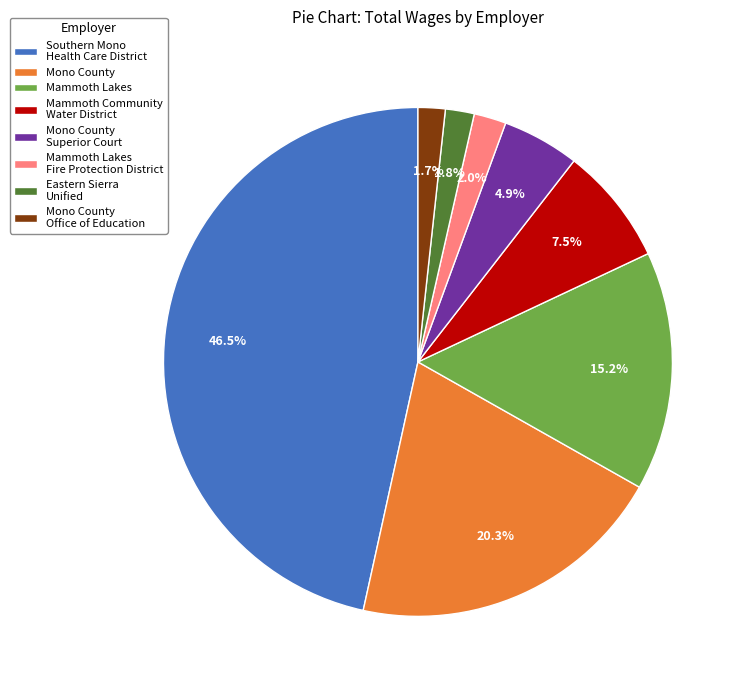

Between Mono County and Mammoth Community Water District, which is larger?

Mono County